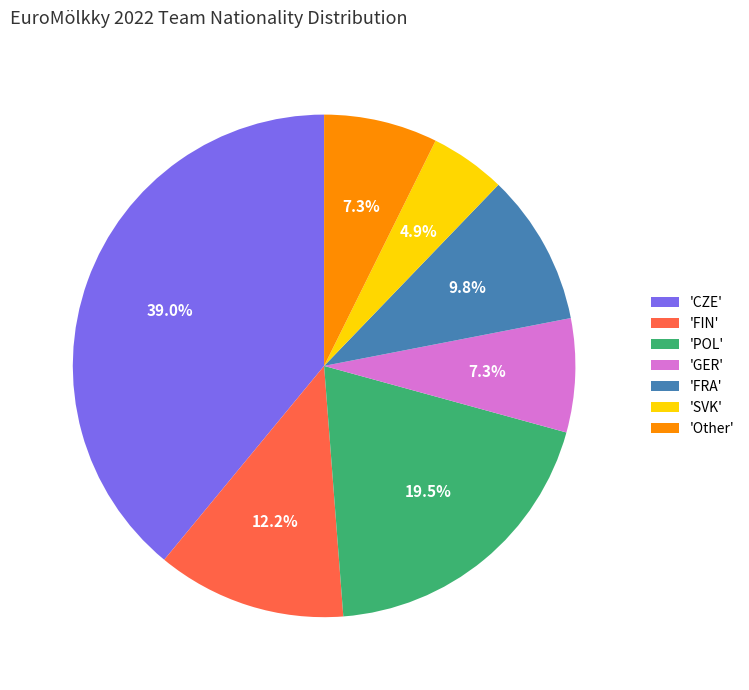

What portion of the pie excludes 'Other'?

92.7%